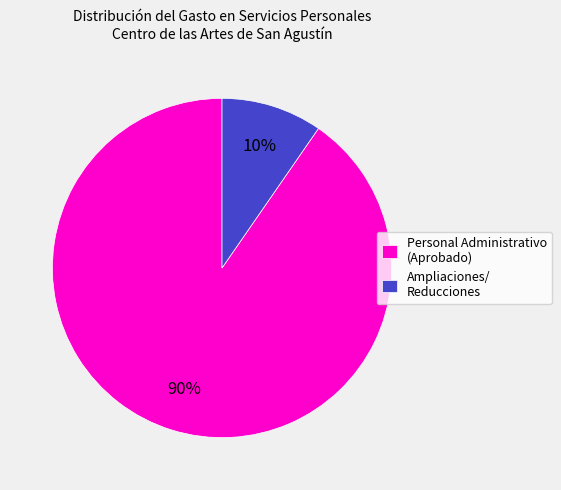

Combined, do Personal Administrativo (Aprobado) and Ampliaciones/ Reducciones account for over 50%?

Yes